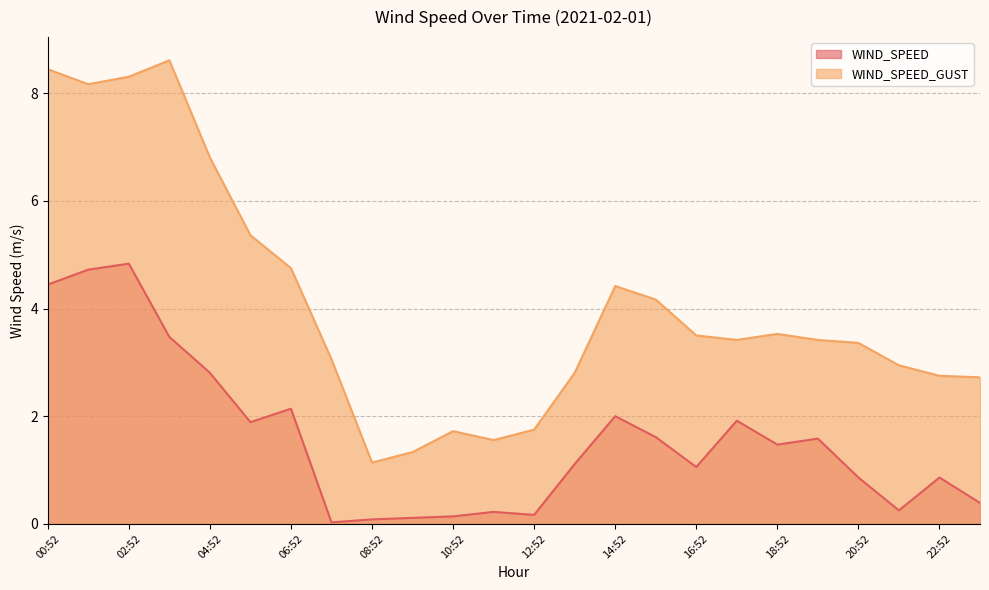

Which series has the largest total across all categories?

WIND_SPEED_GUST